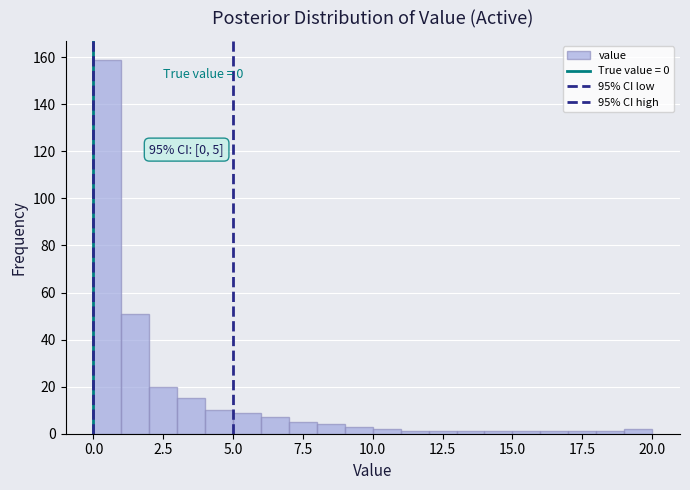

Read against the x-axis, roughly where is the centre of the tallest bar?

0.5